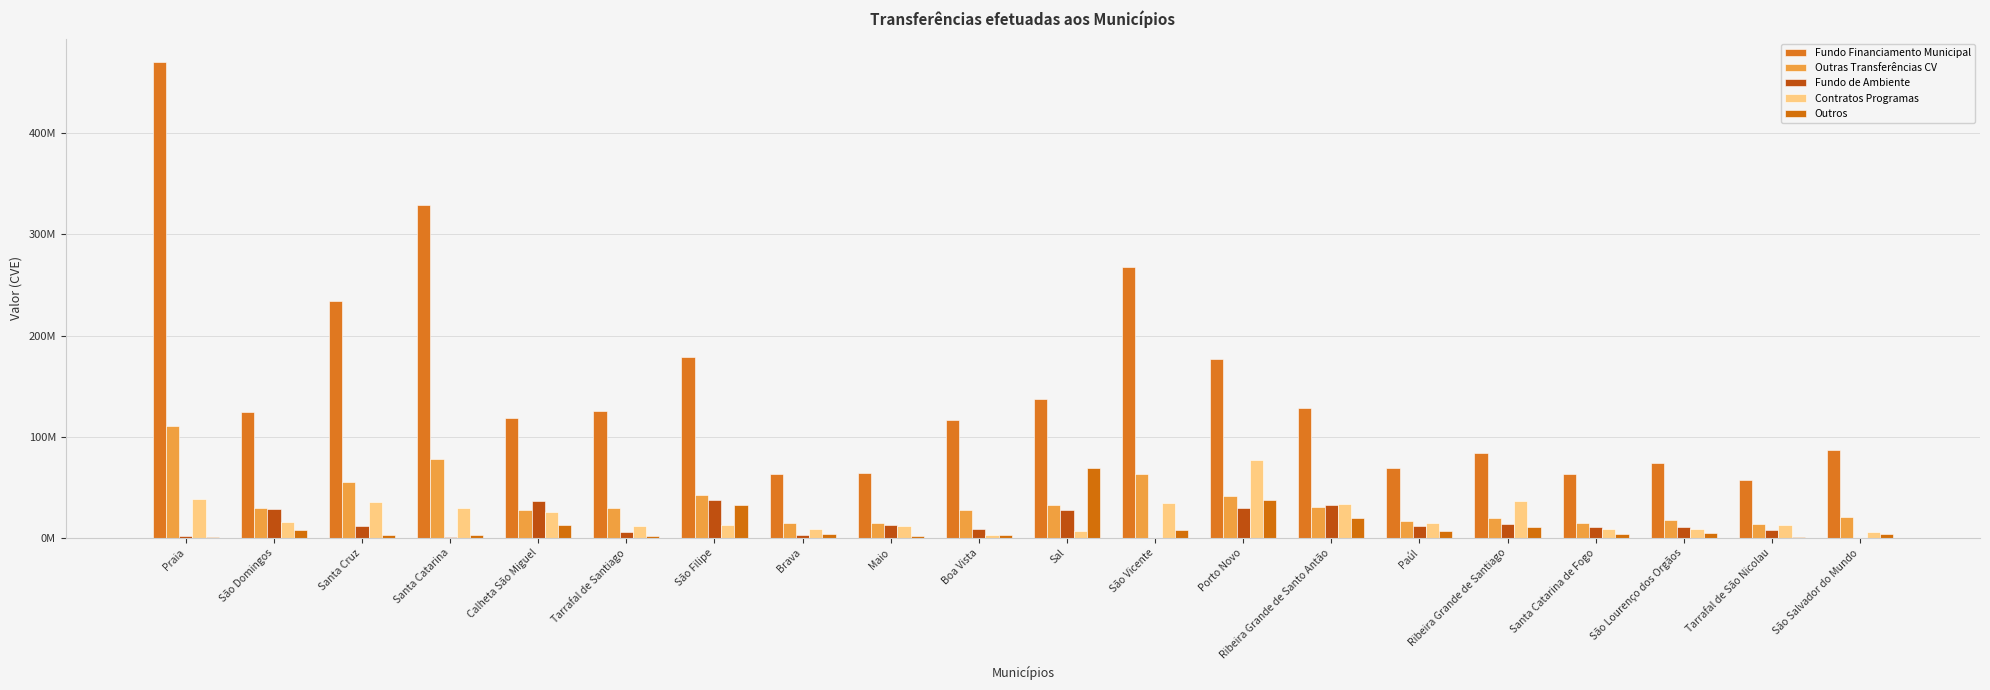

Does the chart contain stacked bars?

No